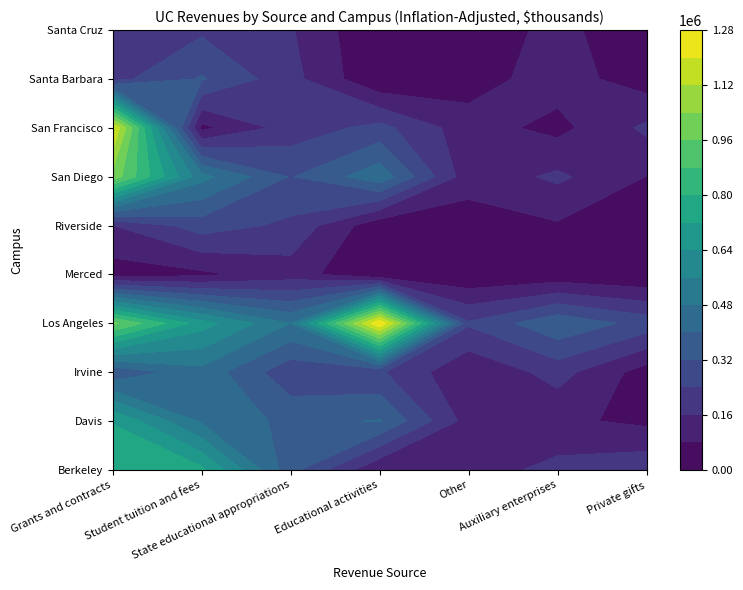

What is the difference between the maximum and minimum values in the Davis series?

655014.3